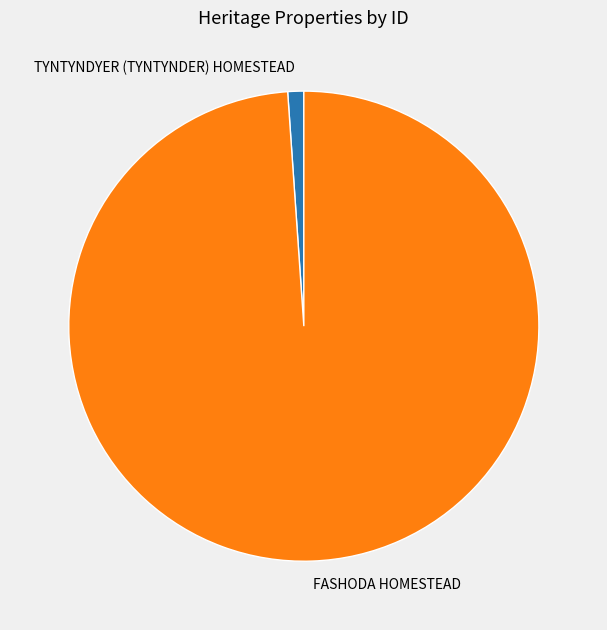

The TYNTYNDYER (TYNTYNDER) HOMESTEAD slice represents 1% of the pie. True or false?

True